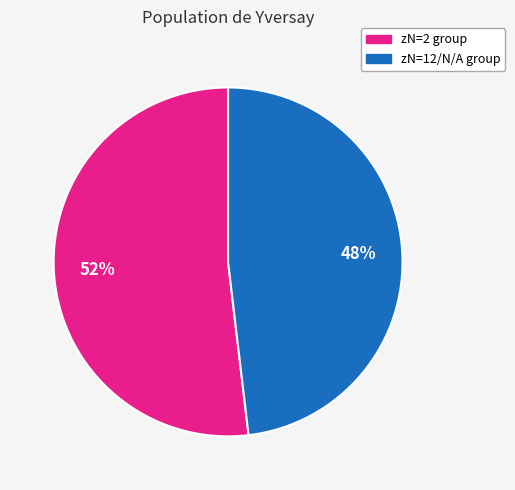

To the nearest percent, what is the difference between the largest and smallest slice percentages?

4%